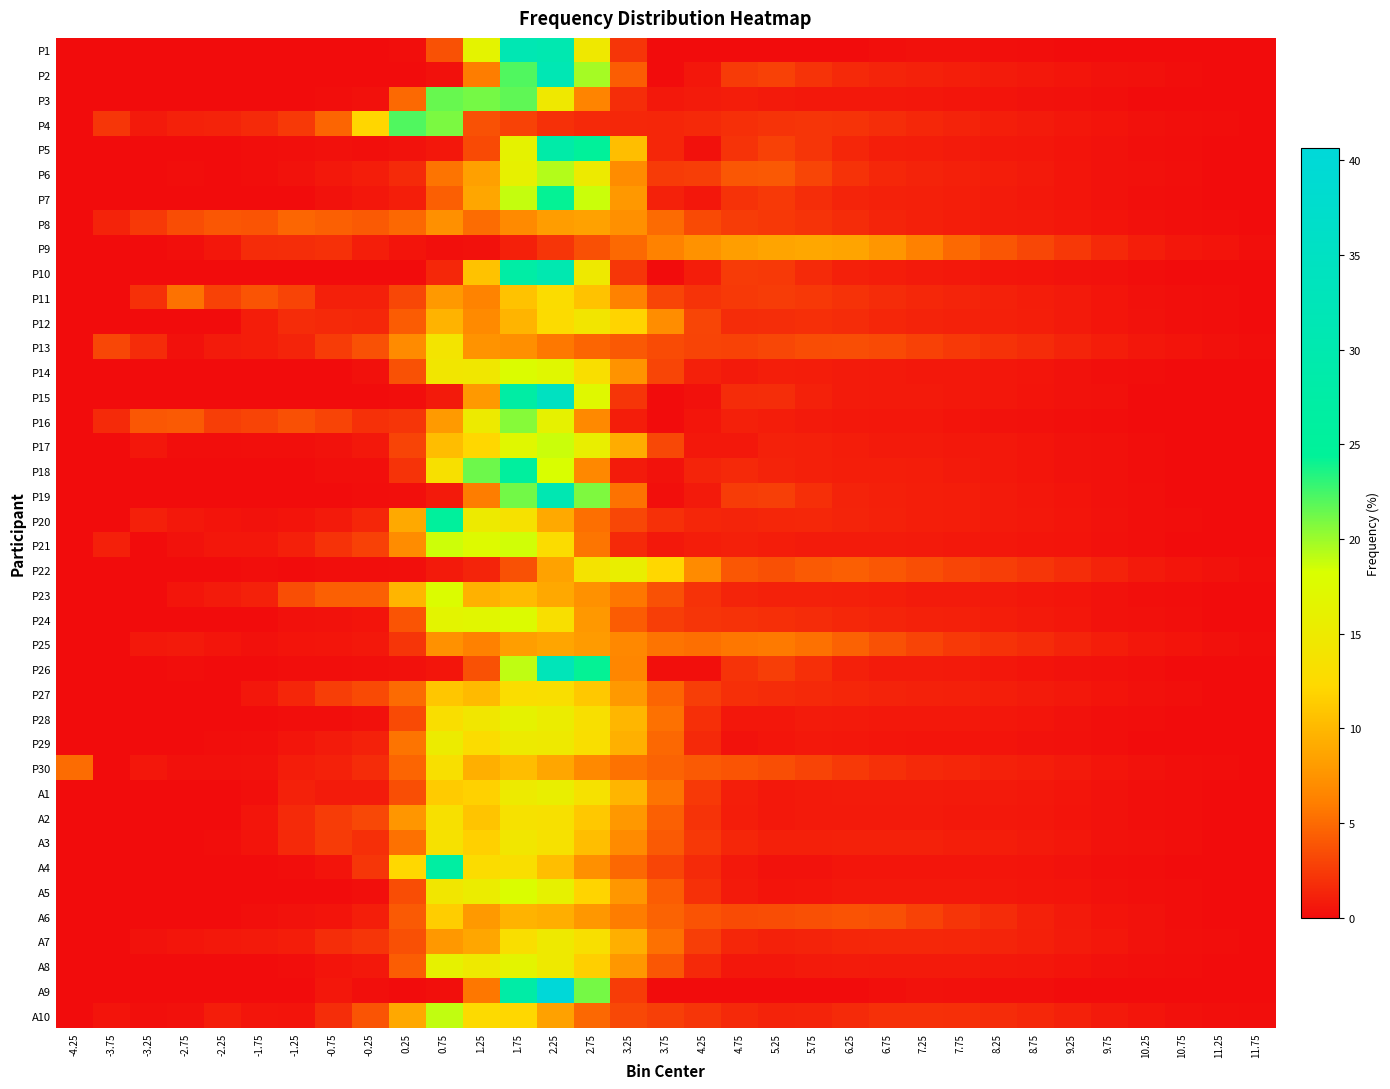

Which has a higher value, -0.75 or 4.25?

-0.75